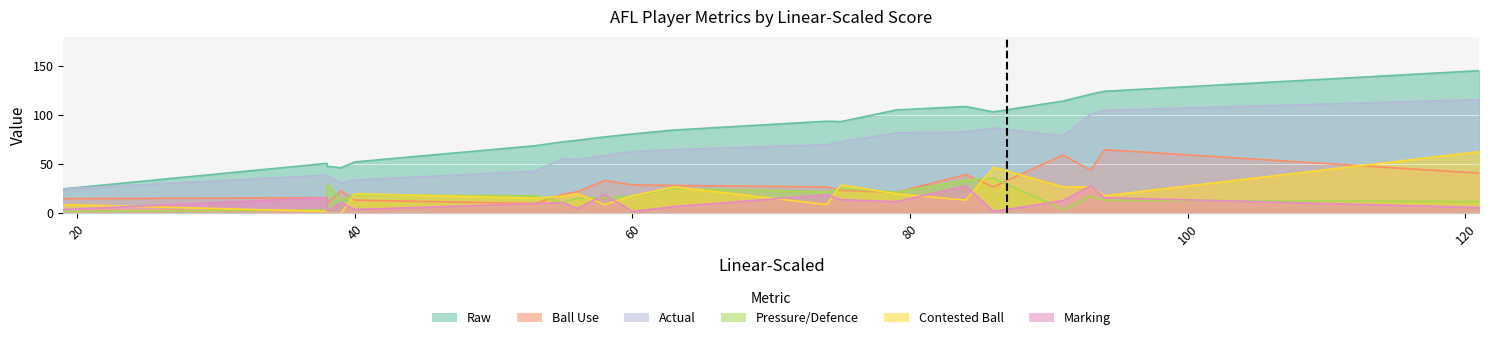

Is the value of Raw at 121 greater than the value of Contested Ball at 121?

Yes